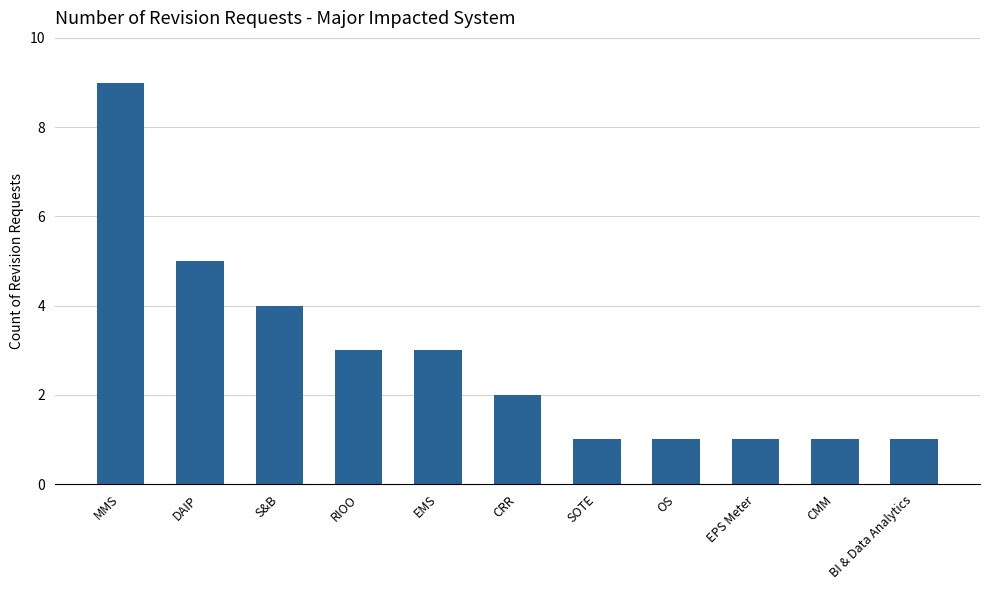

What is the sum of the values at CMM and EMS?

4